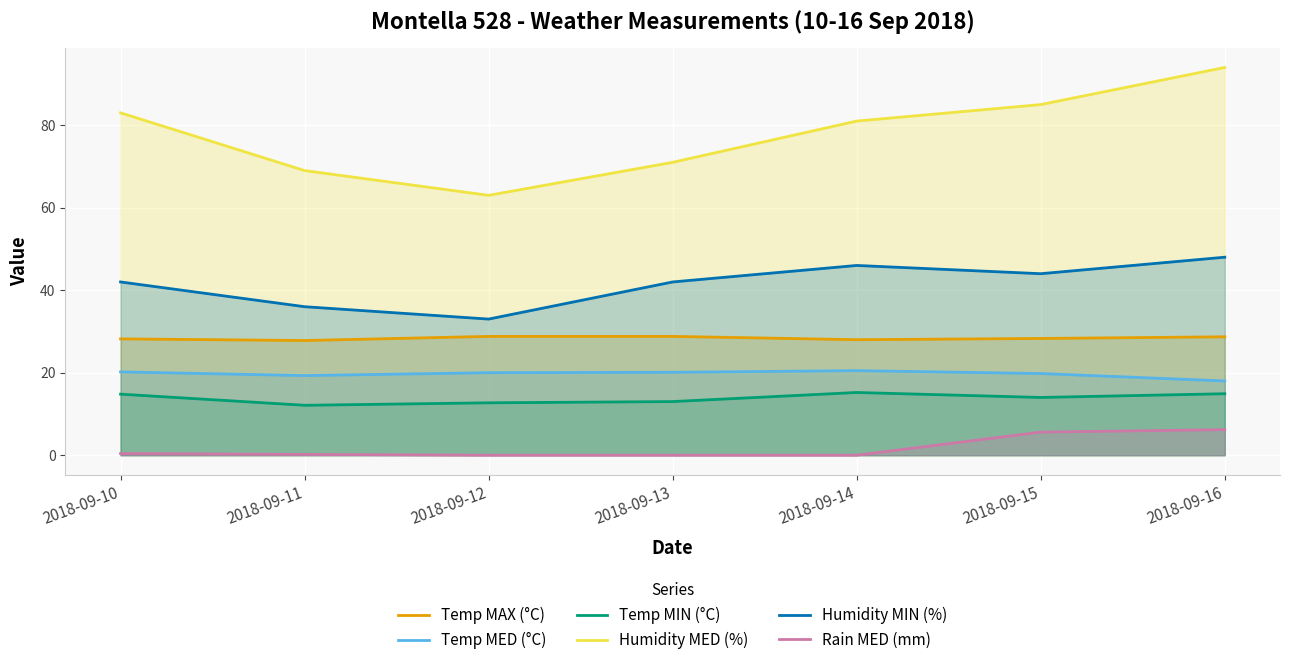

Count the Temp MAX (°C) values in the range 28 to 29.

6